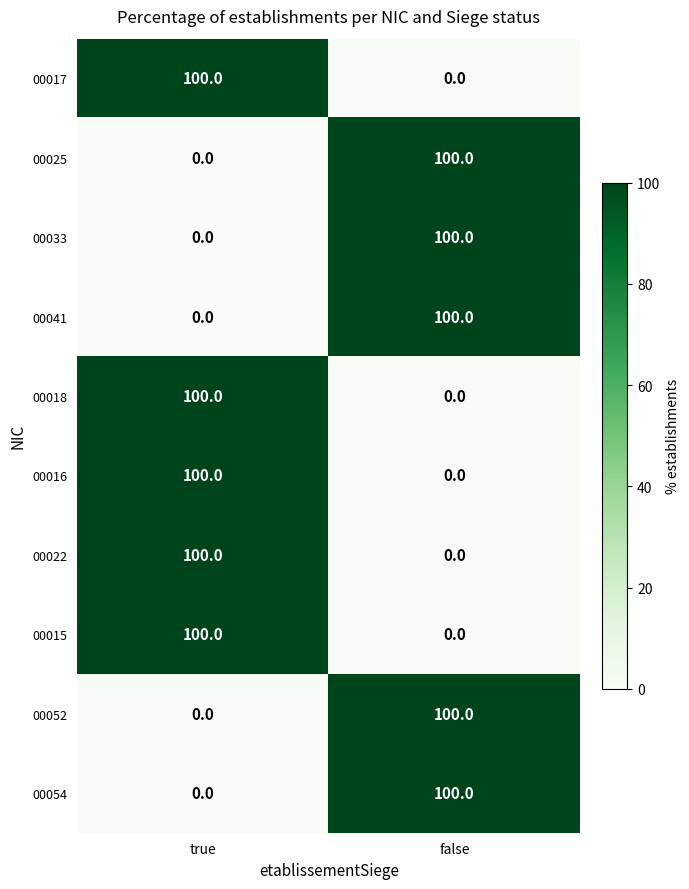

Is it true that 00041 equals -58 at true?

False